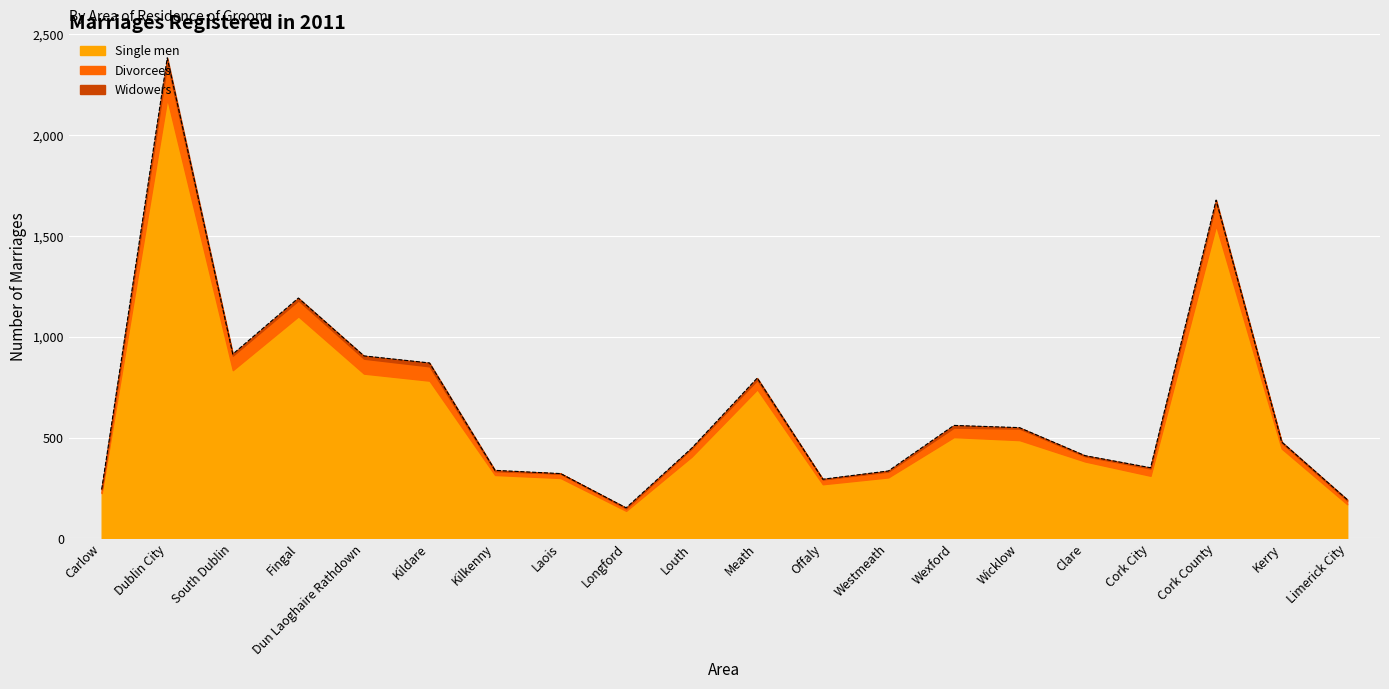

True or false: Single men and Divorcees cross at least once.

False